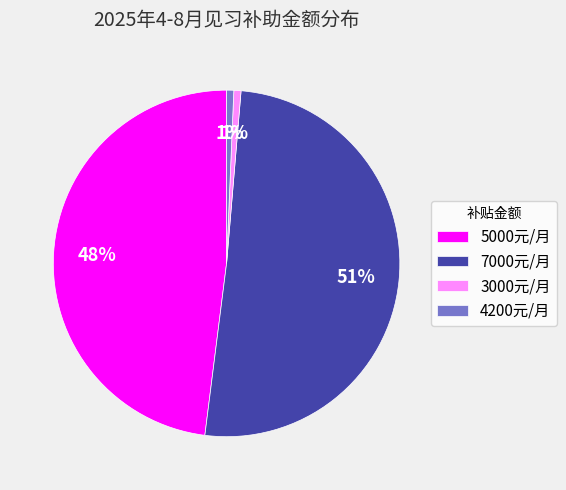

To the nearest percent, what percentage of the pie is 5000元/月?

48%